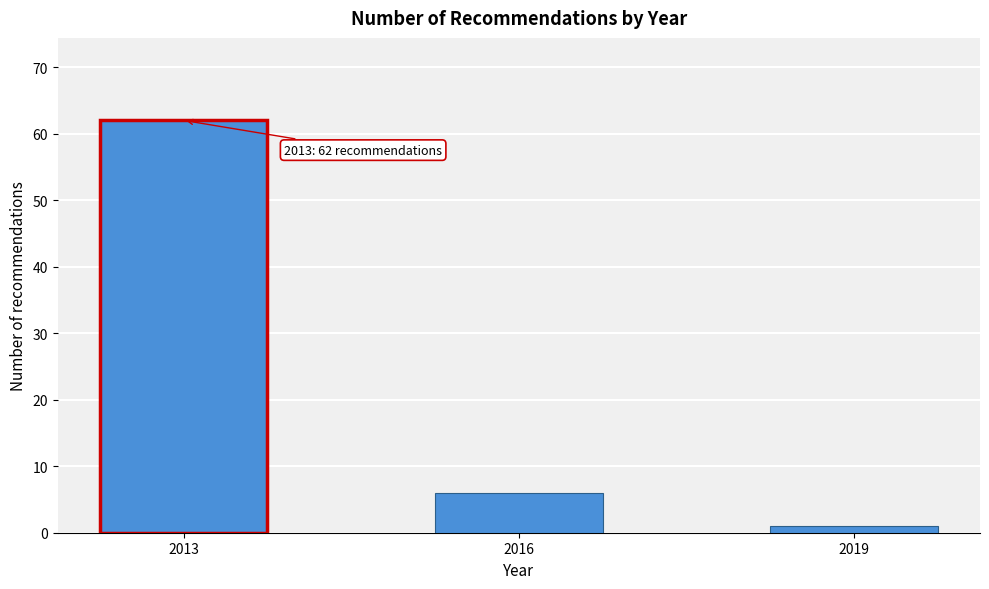

Reading right to left, transcribe all the data shown in this chart.

2019=1	2016=6	2013=62